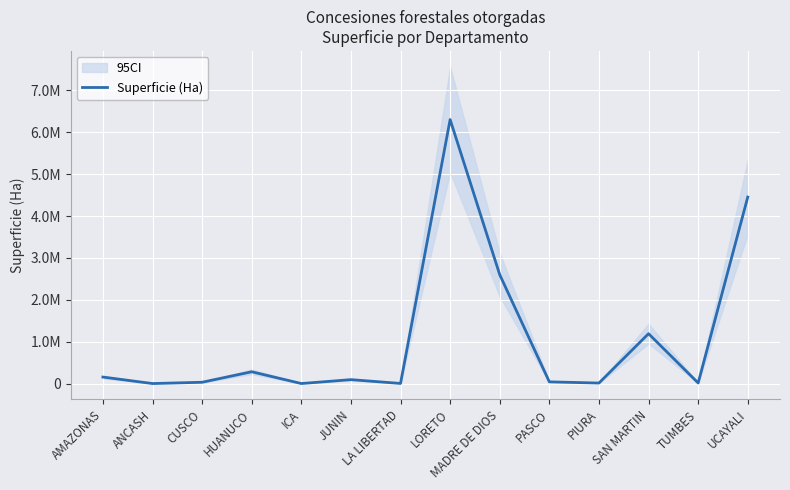

Reading left to right, extract all data points from this chart.

AMAZONAS=155106.1	ANCASH=104.1	CUSCO=30962.5	HUANUCO=281512.4	ICA=513.3	JUNIN=93269.1	LA LIBERTAD=2730.6	LORETO=6302257.2	MADRE DE DIOS=2598438.2	PASCO=40695.3	PIURA=11994.7	SAN MARTIN=1190594.4	TUMBES=13818.3	UCAYALI=4452172.5